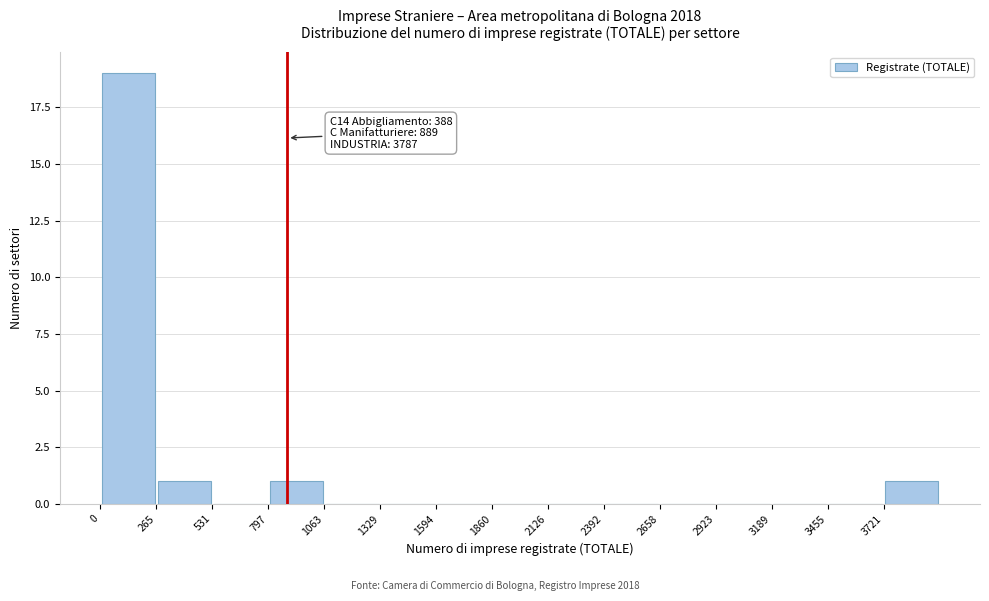

Over which range of the x-axis is the bar tallest?

0 to 250